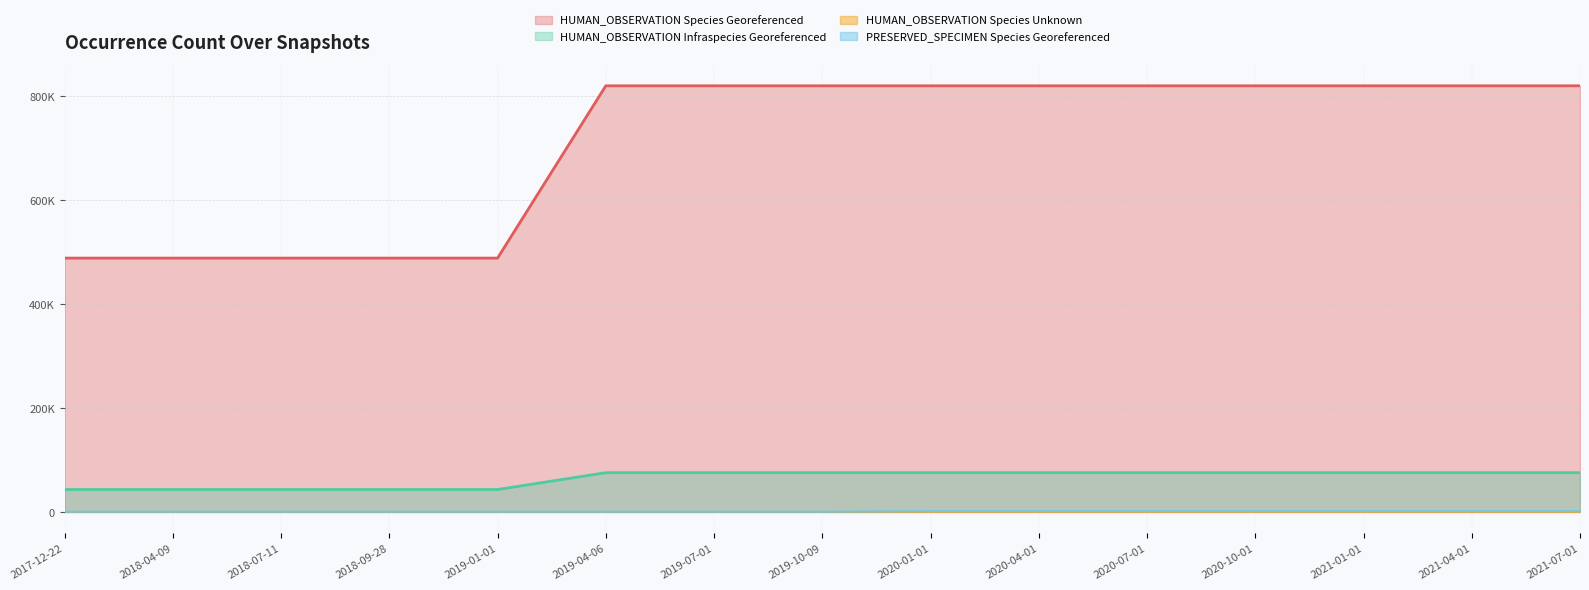

Does the chart have visible grid lines?

Yes